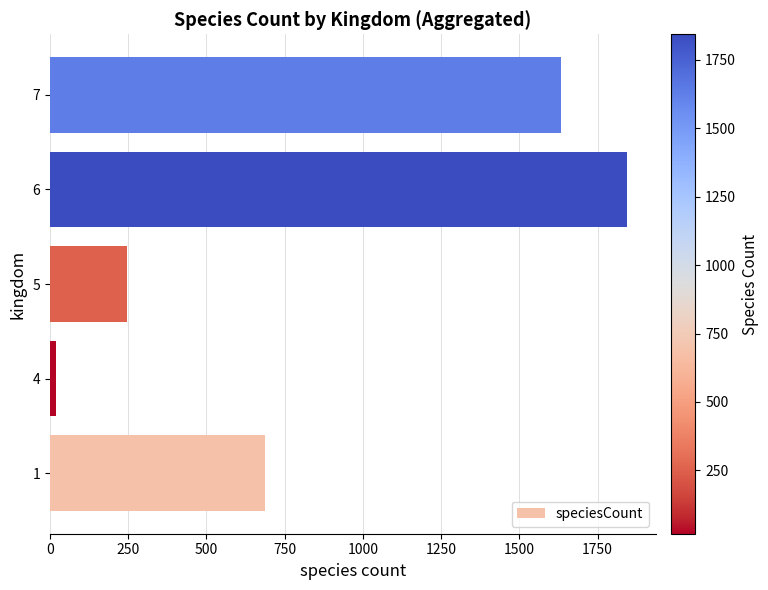

List the labels in order of value, largest first.

6, 7, 1, 5, 4